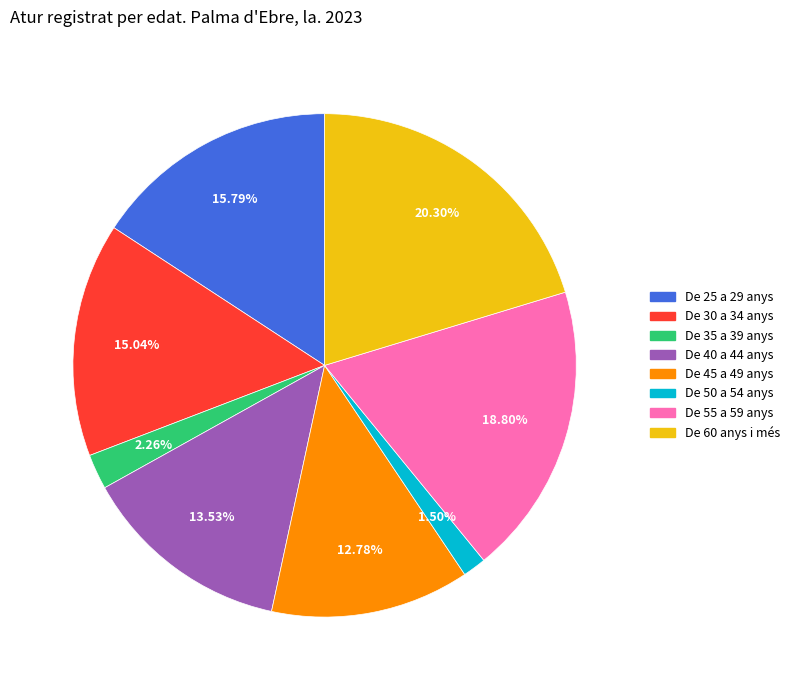

Is it true that De 25 a 29 anys is 16% of the pie?

True